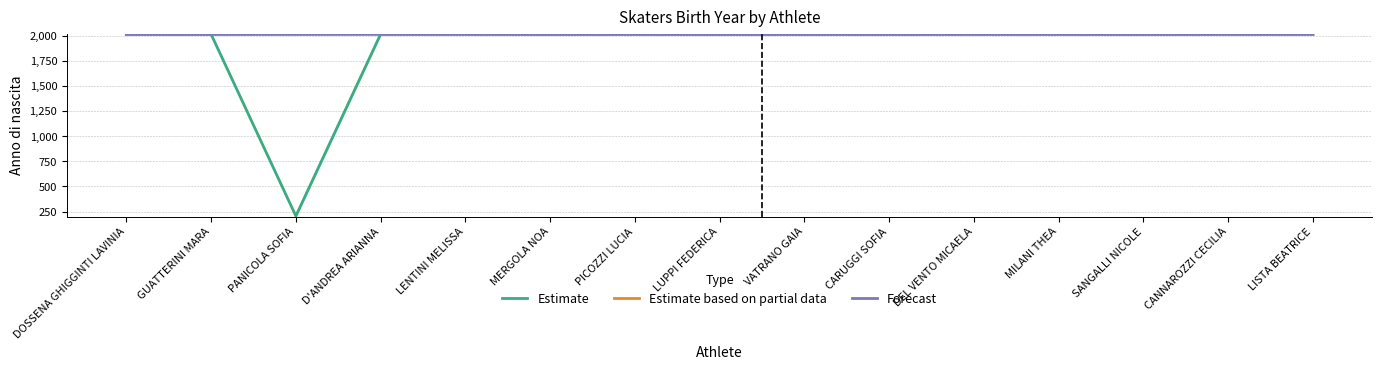

The value of Estimate at CARUGGI SOFIA is 2016. True or false?

True